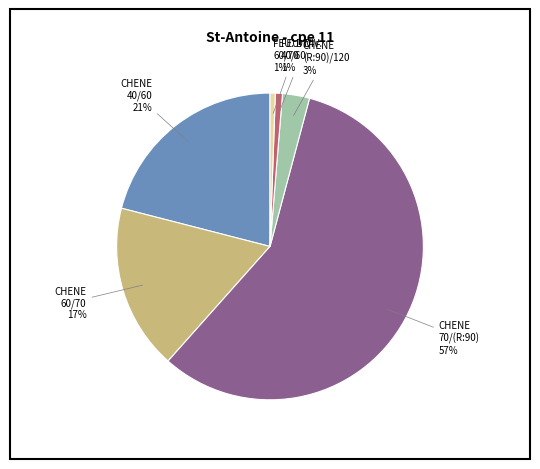

Is there any slice that represents more than half of the pie?

Yes